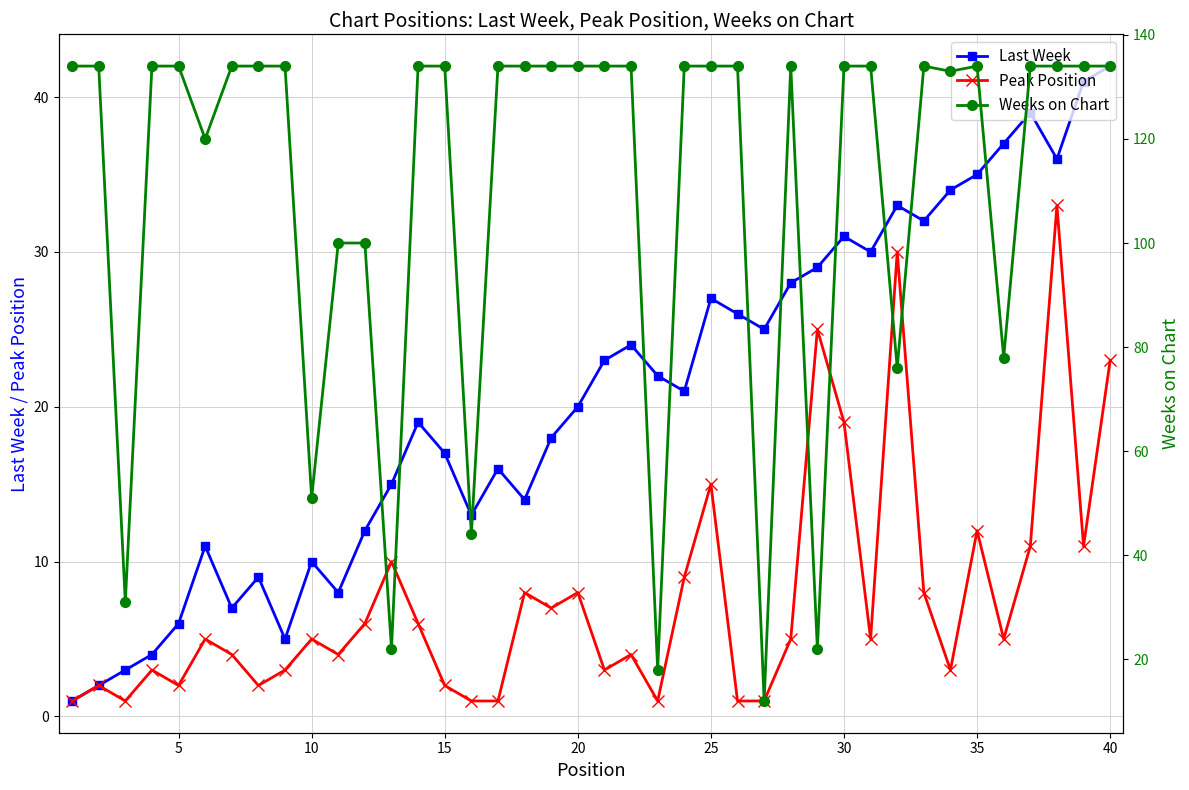

True or false: Peak Position and Weeks on Chart cross at least once.

True